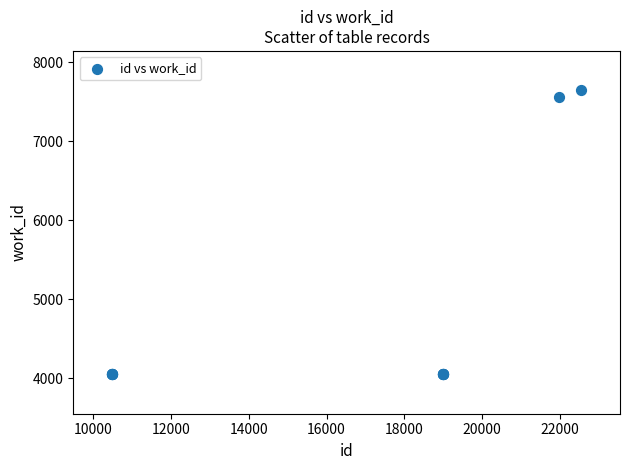

What Y value in the scatter plot is closest to 5846?

7554